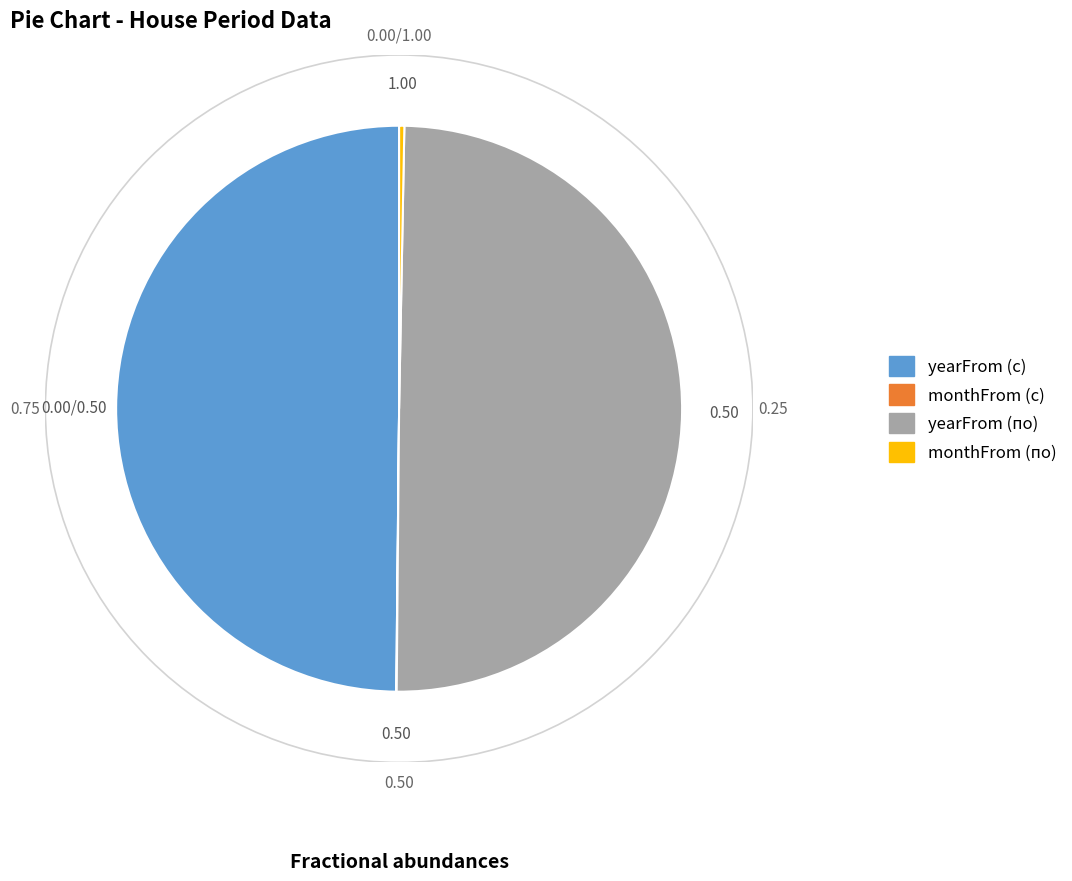

Does monthFrom (по) account for over 50% of the chart?

No